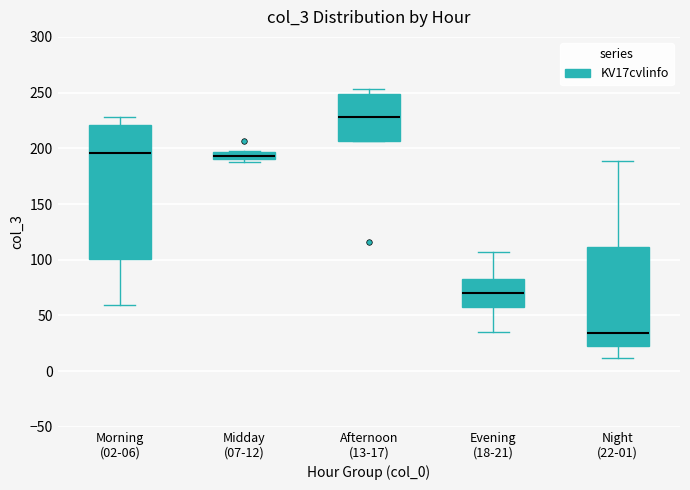

Where is the upper edge of the box for Afternoon (13-17) on the y-axis? The values are not printed on the chart, so give them approximately, as read against the axis.

250